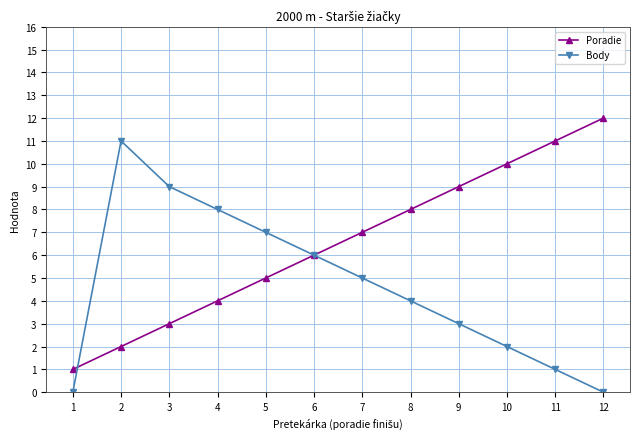

Is the value of Poradie at 9 greater than the value of Body at 11?

Yes